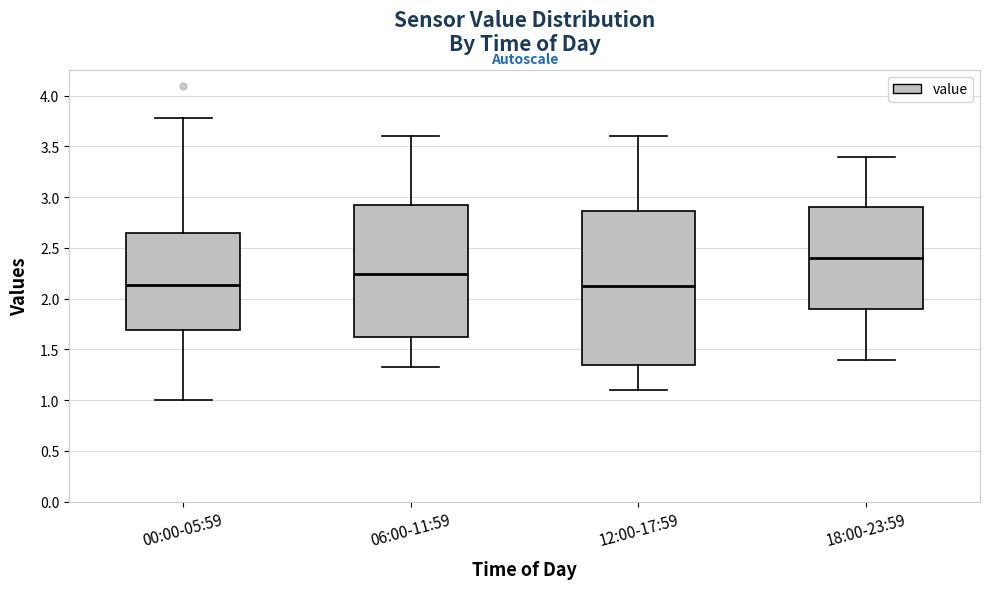

Reading left to right, transcribe this box plot: for each box, give where its median line is, the range the box spans, and where its two whiskers end, as read against the y-axis. The values are not printed on the chart, so give them approximately, as read against the axis.

00:00-05:59: median 2.15, box 1.70 to 2.65, whiskers 1.00 to 3.80
06:00-11:59: median 2.25, box 1.65 to 2.95, whiskers 1.35 to 3.60
12:00-17:59: median 2.15, box 1.35 to 2.85, whiskers 1.10 to 3.60
18:00-23:59: median 2.40, box 1.90 to 2.90, whiskers 1.40 to 3.40